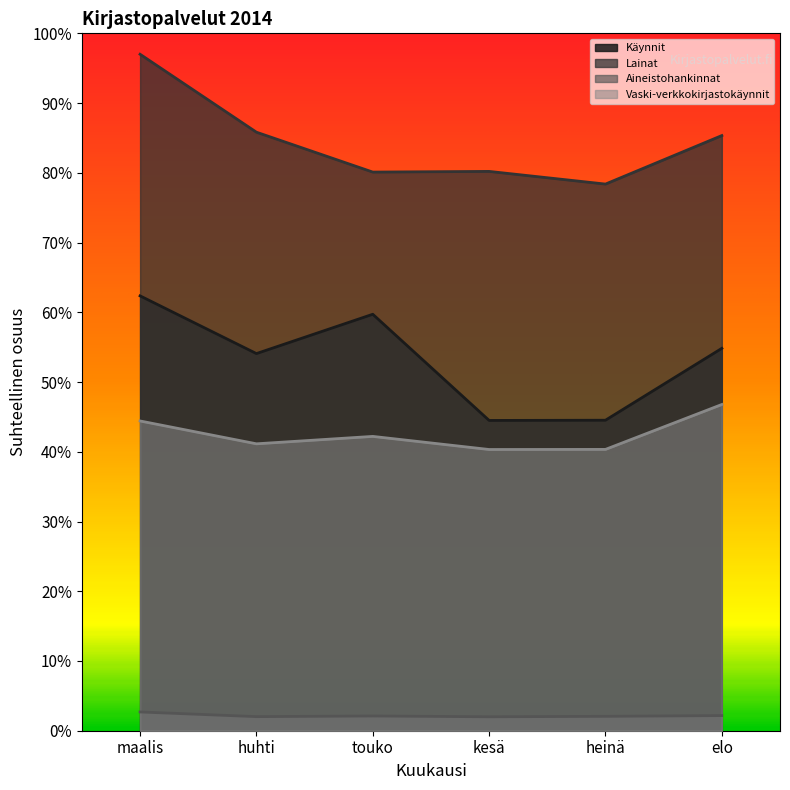

Reading right to left, what are all the values shown in this chart?

Käynnit: elo=54.8	heinä=44.5	kesä=44.5	touko=59.7	huhti=54.1	maalis=62.4
Lainat: elo=85.3	heinä=78.4	kesä=80.2	touko=80.1	huhti=85.8	maalis=97.0
Aineistohankinnat: elo=2.2	heinä=2.1	kesä=2.0	touko=2.1	huhti=2.0	maalis=2.7
Vaski-verkkokirjastokäynnit: elo=46.8	heinä=40.3	kesä=40.3	touko=42.2	huhti=41.1	maalis=44.4